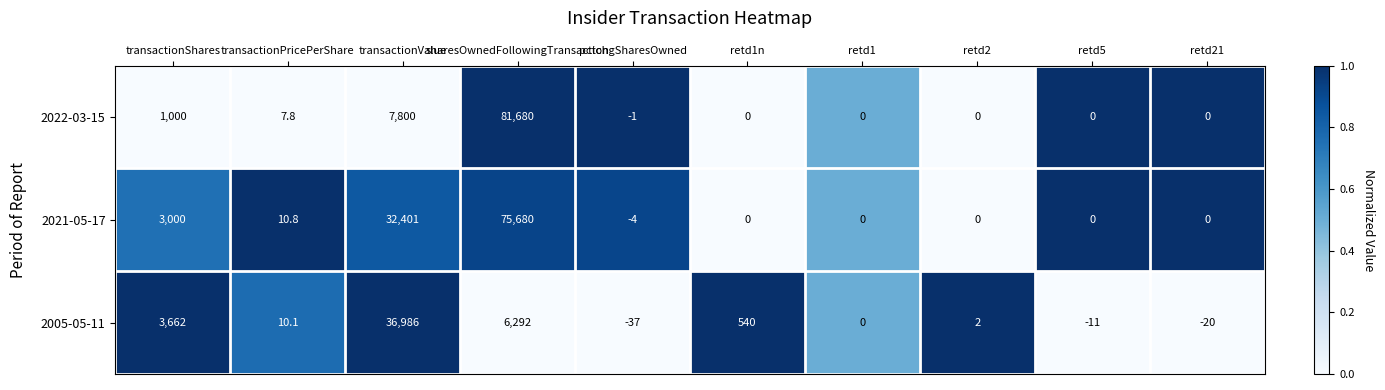

List the series in order of their overall mean, highest first.

2021-05-17, 2022-03-15, 2005-05-11